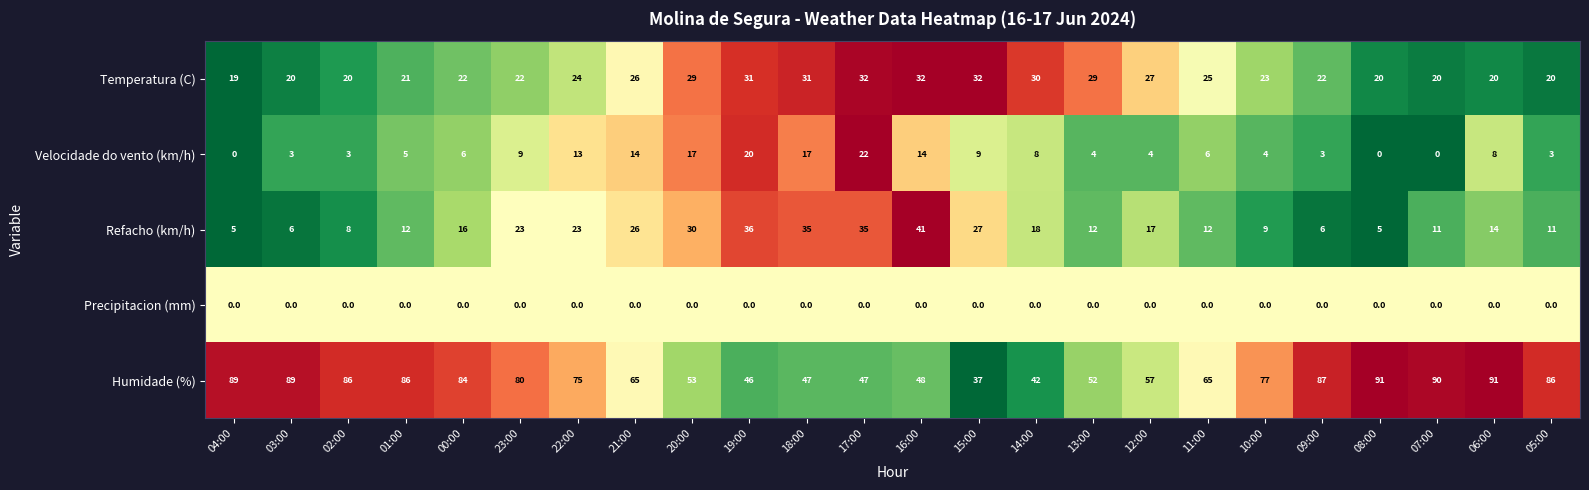

At which category is the sum across all series the highest?

17:00